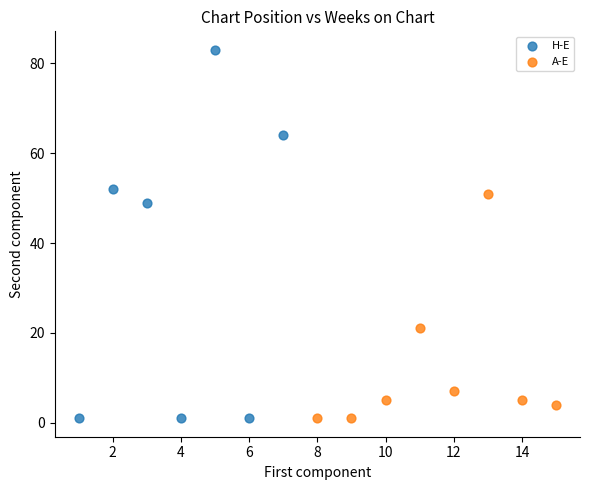

Which series reaches the maximum Y coordinate?

H-E